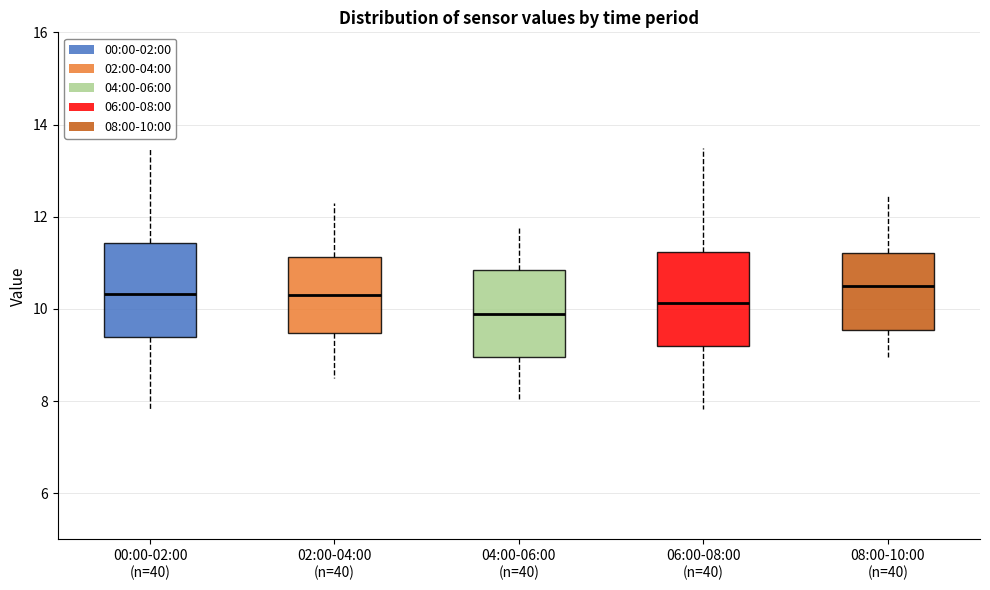

Which box has the lowest median line?

04:00-06:00 (n=40)